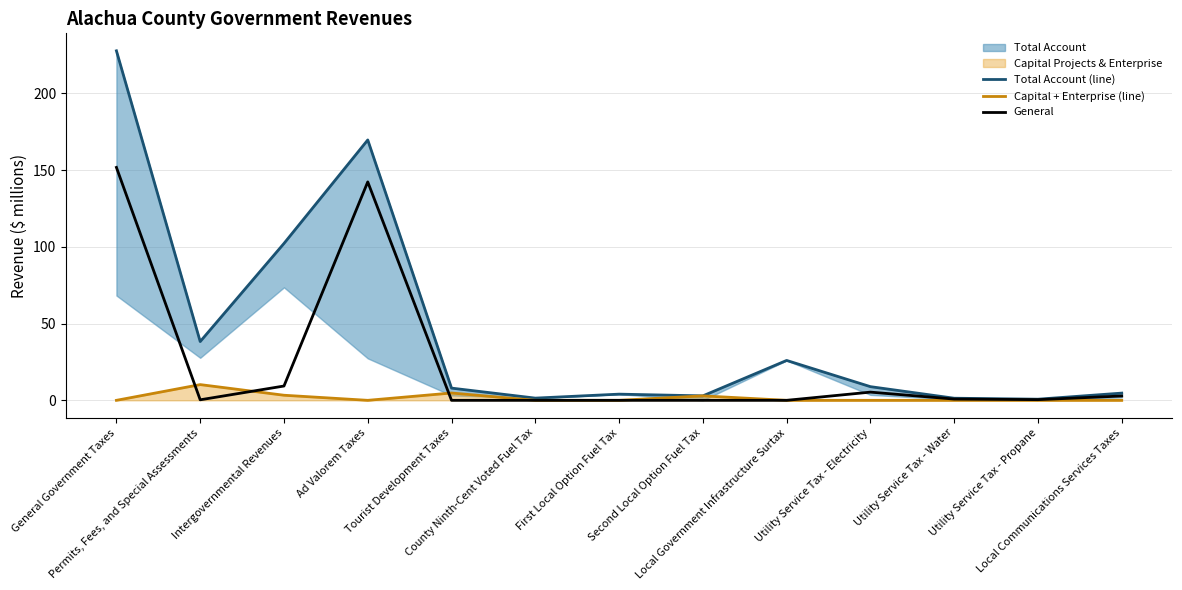

At how many categories does at least one series exceed 140?

2